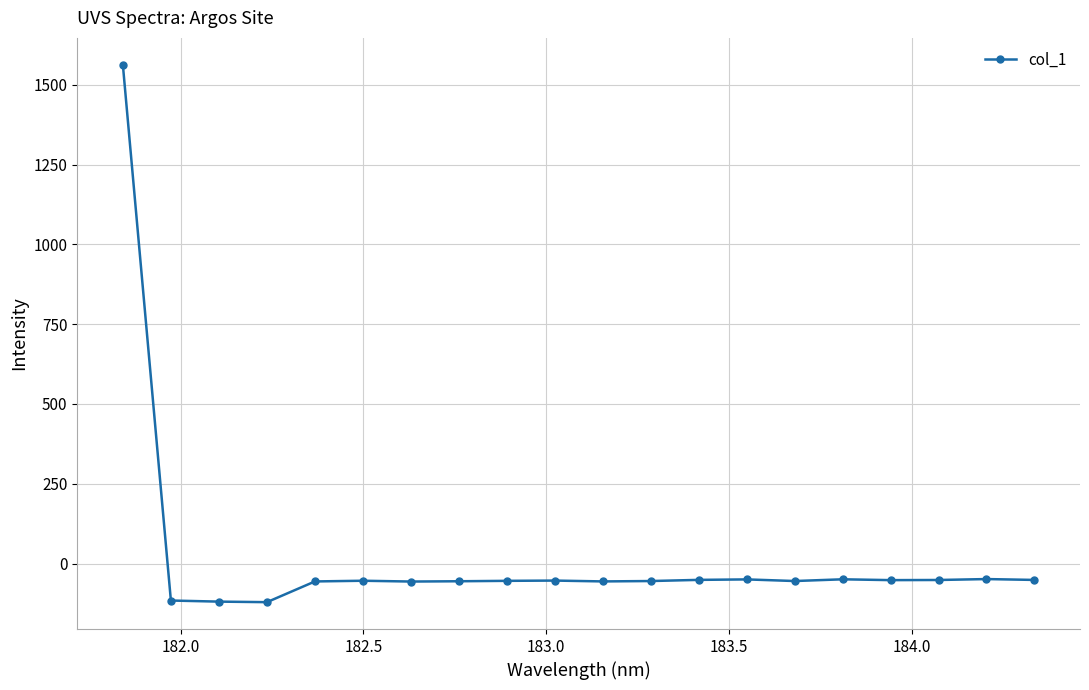

True or false: the data has more than 1 interior local peaks.

True